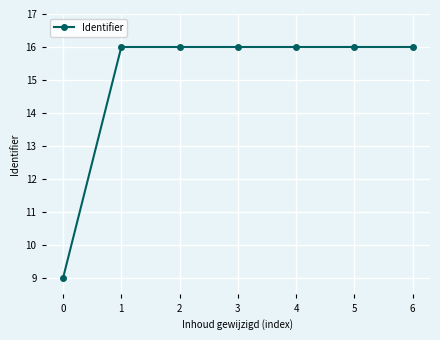

Reading left to right, list all the values displayed in this chart.

0=9.0	1=16.0	2=16.0	3=16.0	4=16.0	5=16.0	6=16.0